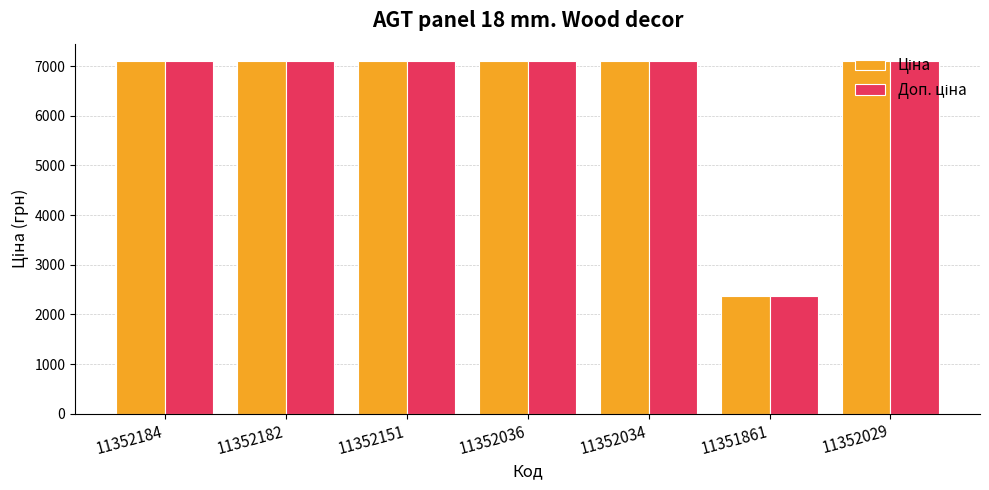

At how many categories does at least one series exceed 2604?

6